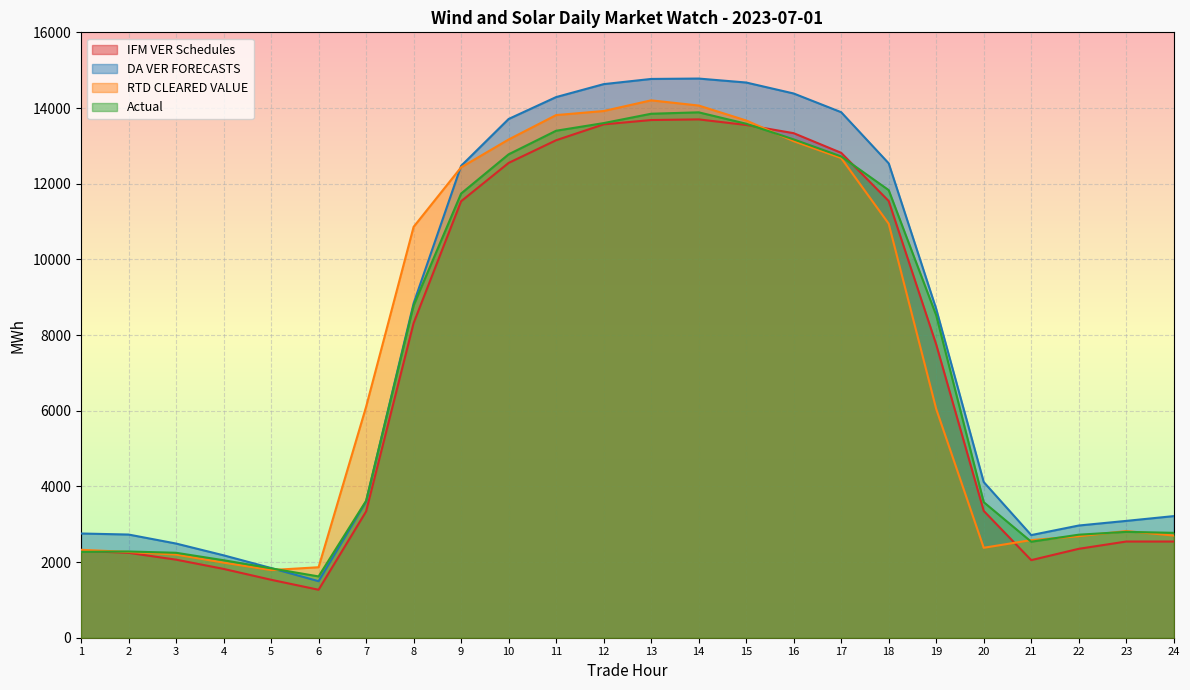

What is the value of the DA VER FORECASTS point at the 11th from the left?

14288.8